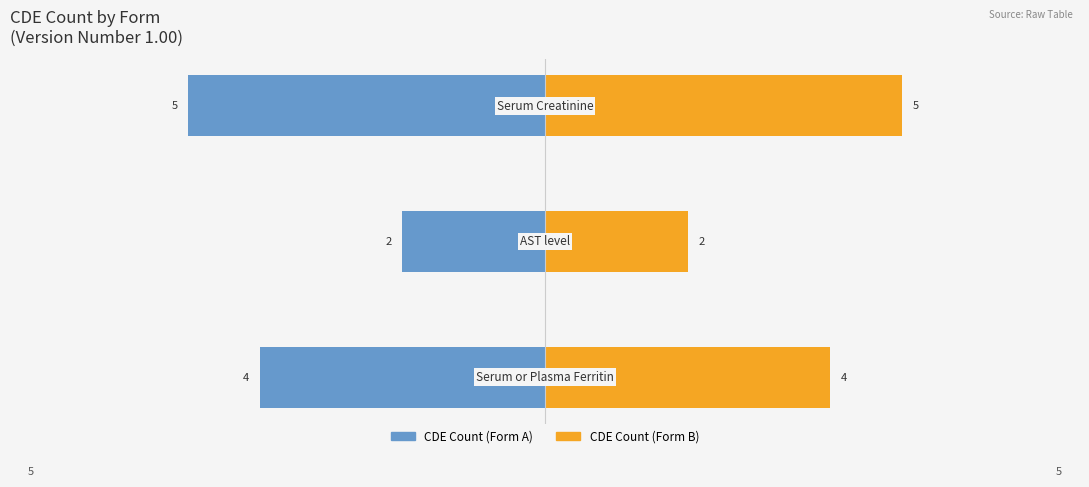

What is the highest value of the Version Count (Right) series?

5